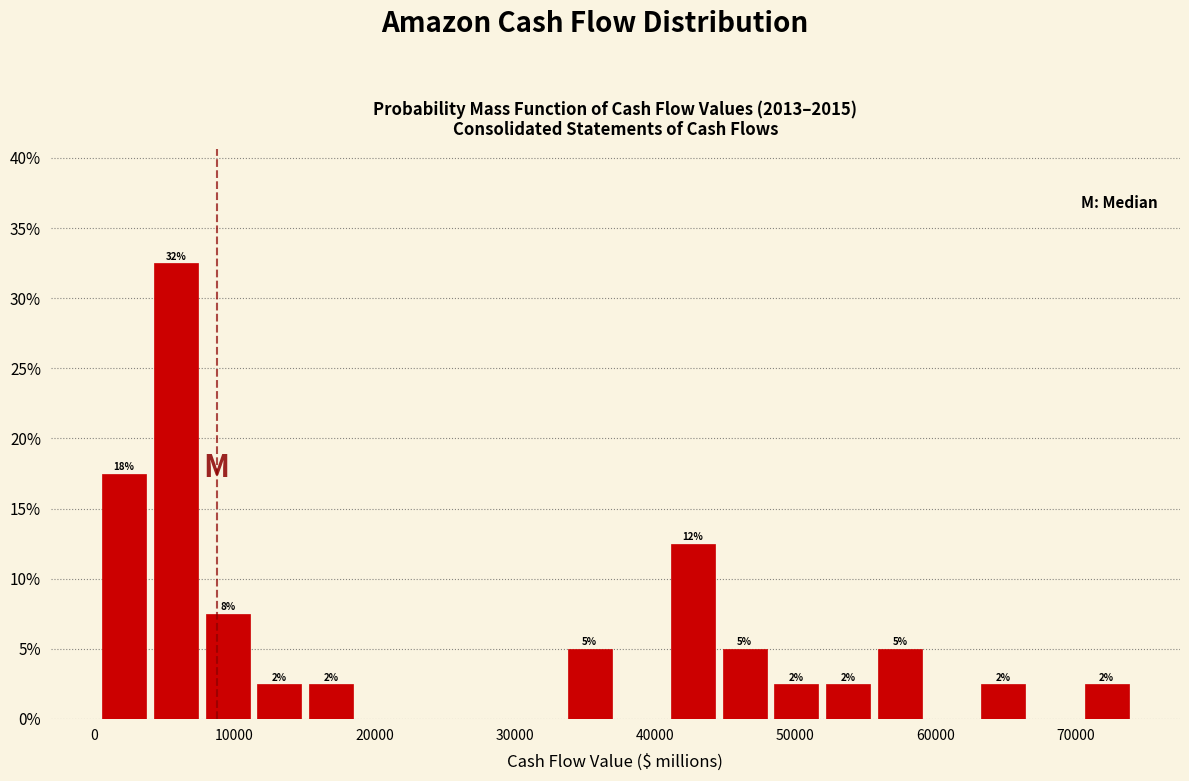

Read against the x-axis, roughly where is the centre of the tallest bar?

6000